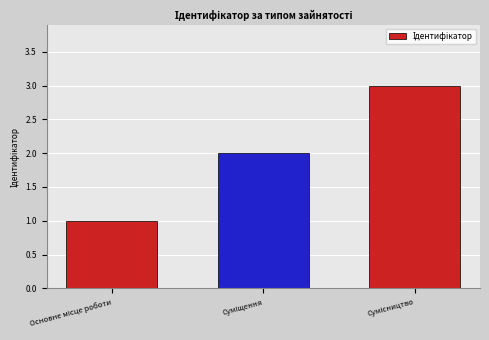

What is the sum of all values?

6